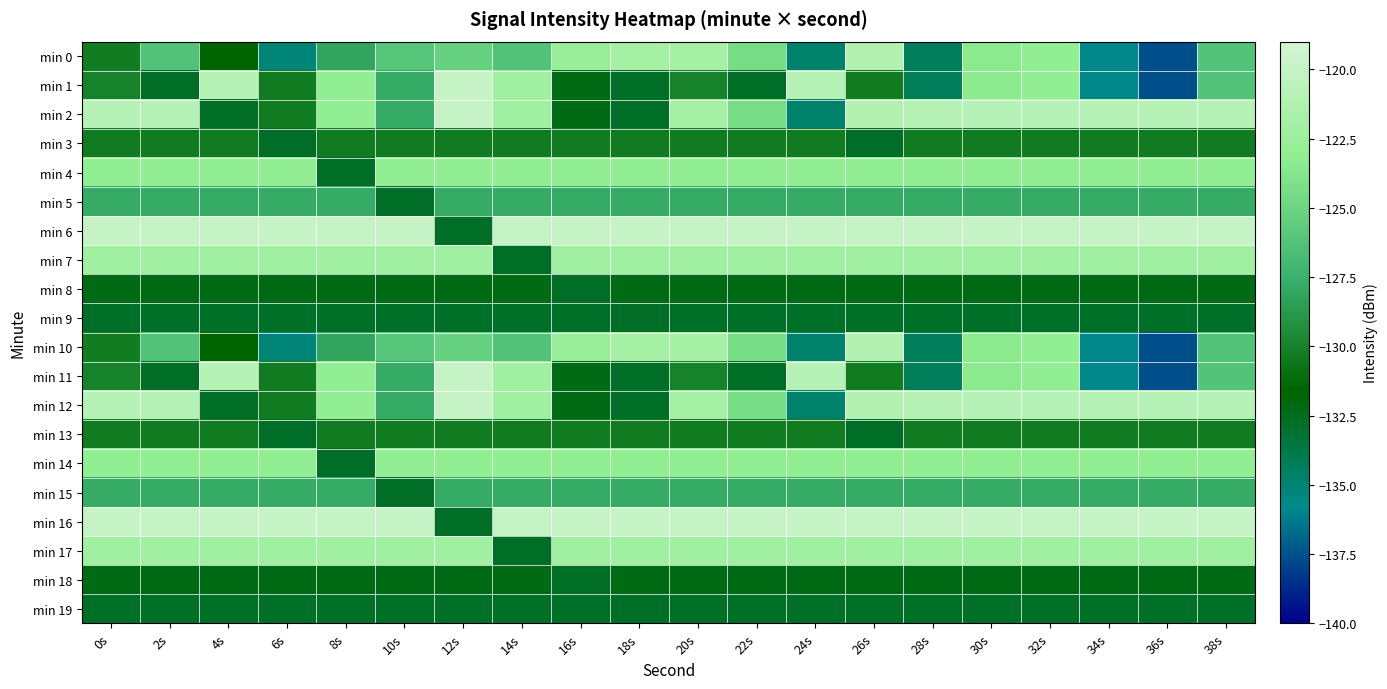

What is the maximum value shown in the chart?

-120.0